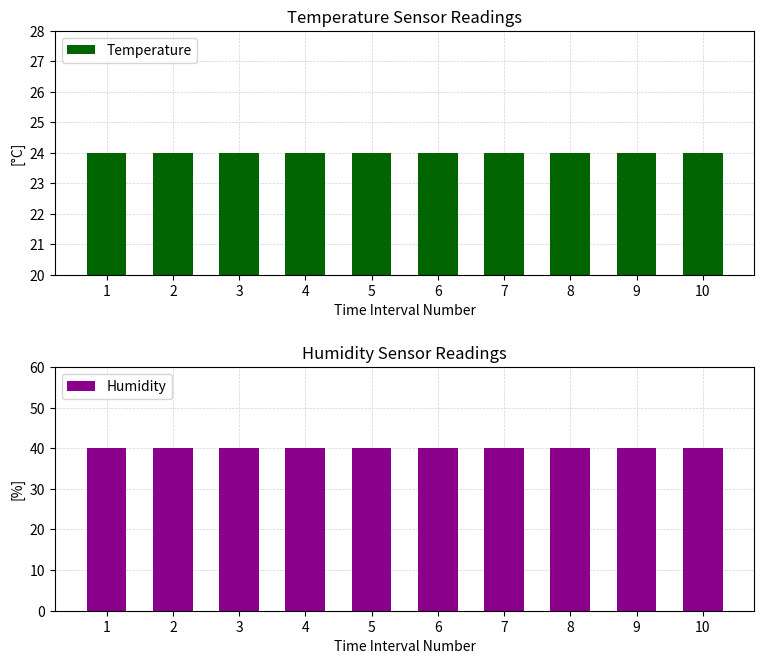

How many distinct data groups are displayed?

2